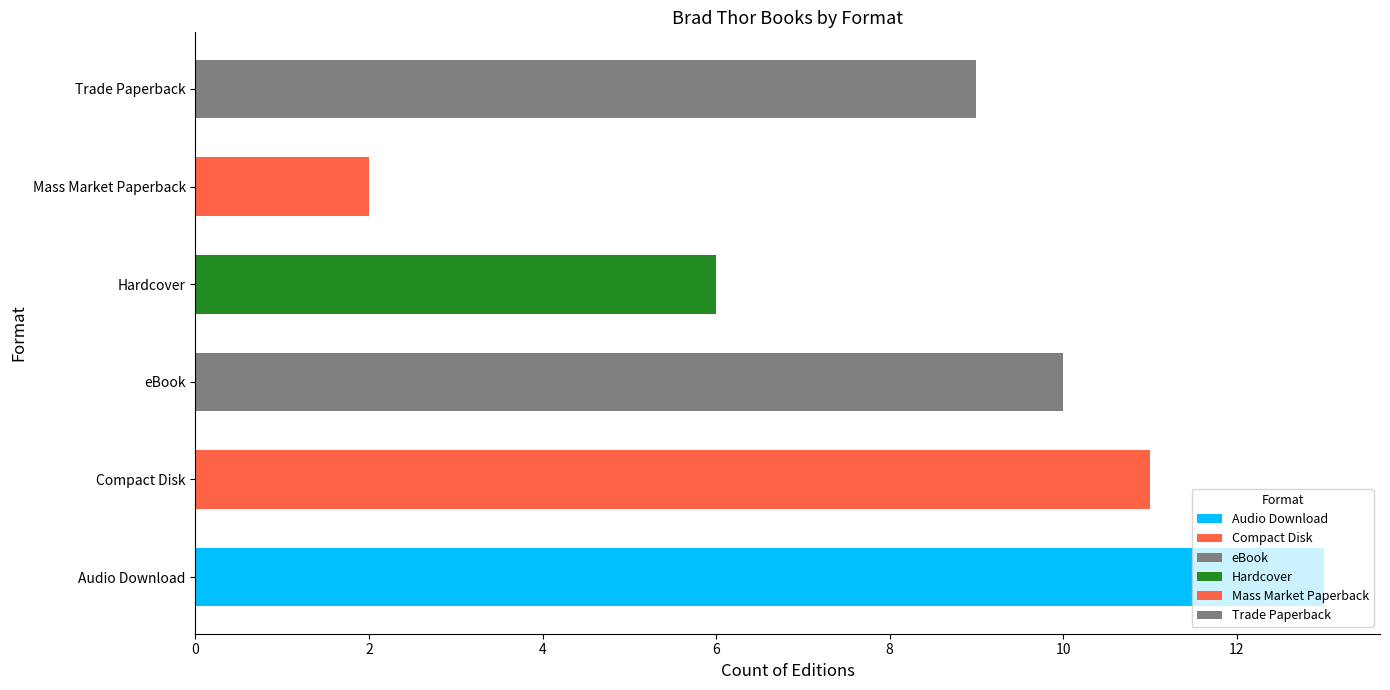

What is the value of the 4th bar from the left?

6